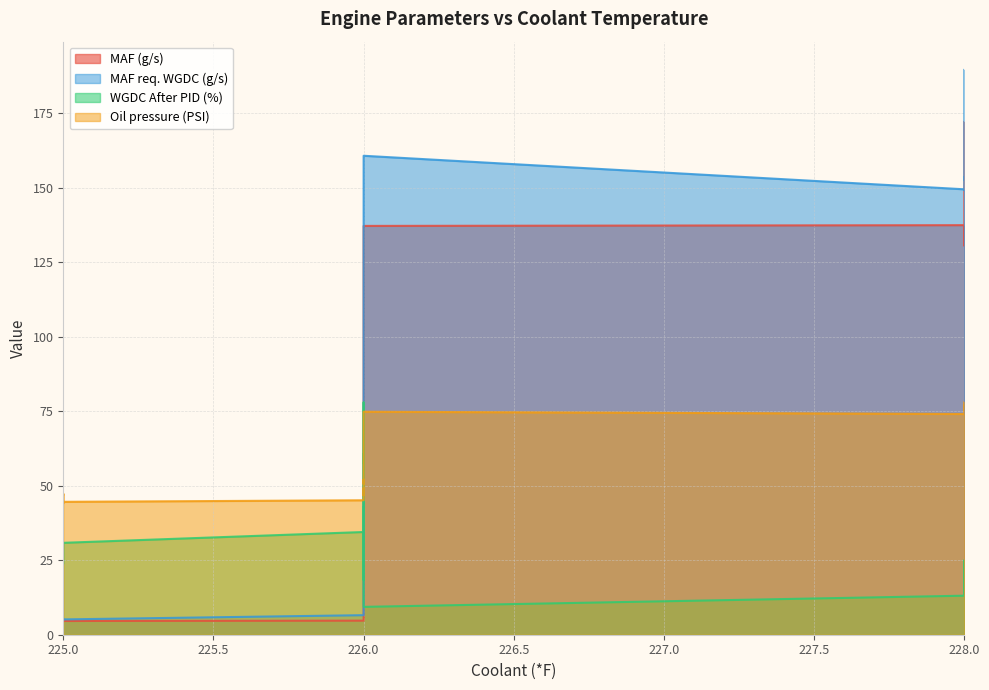

Where do MAF (g/s) and MAF req. WGDC (g/s) first cross each other?

226 and 226